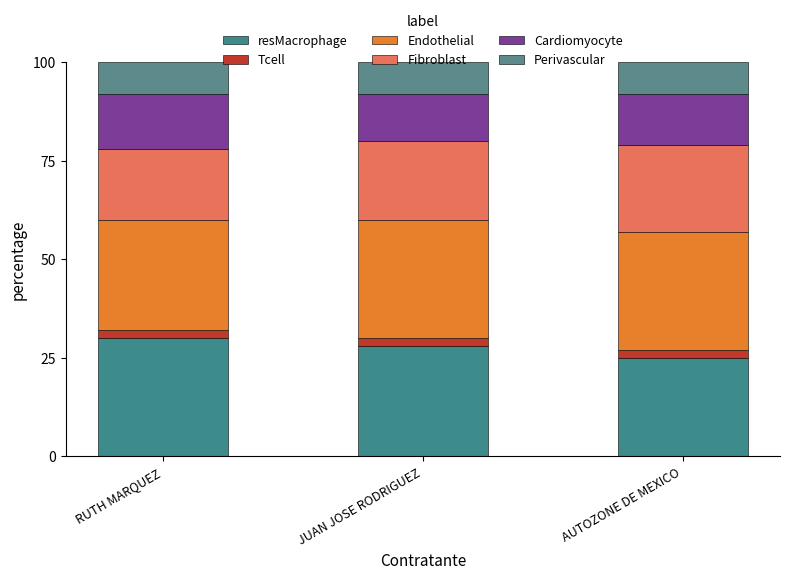

How many distinct data groups are displayed?

6